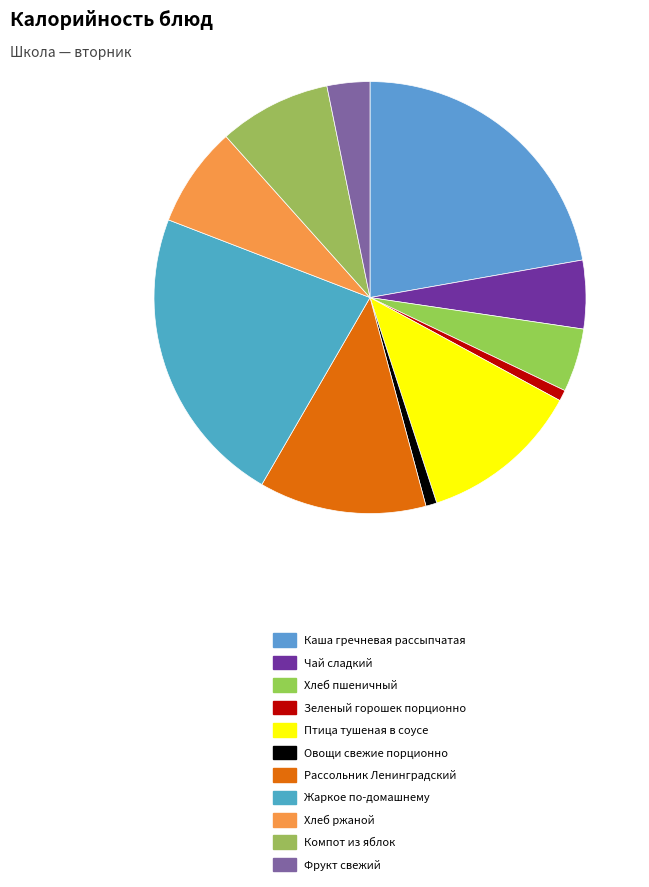

To the nearest percent, what percentage of the pie is Рассольник Ленинградский?

13%